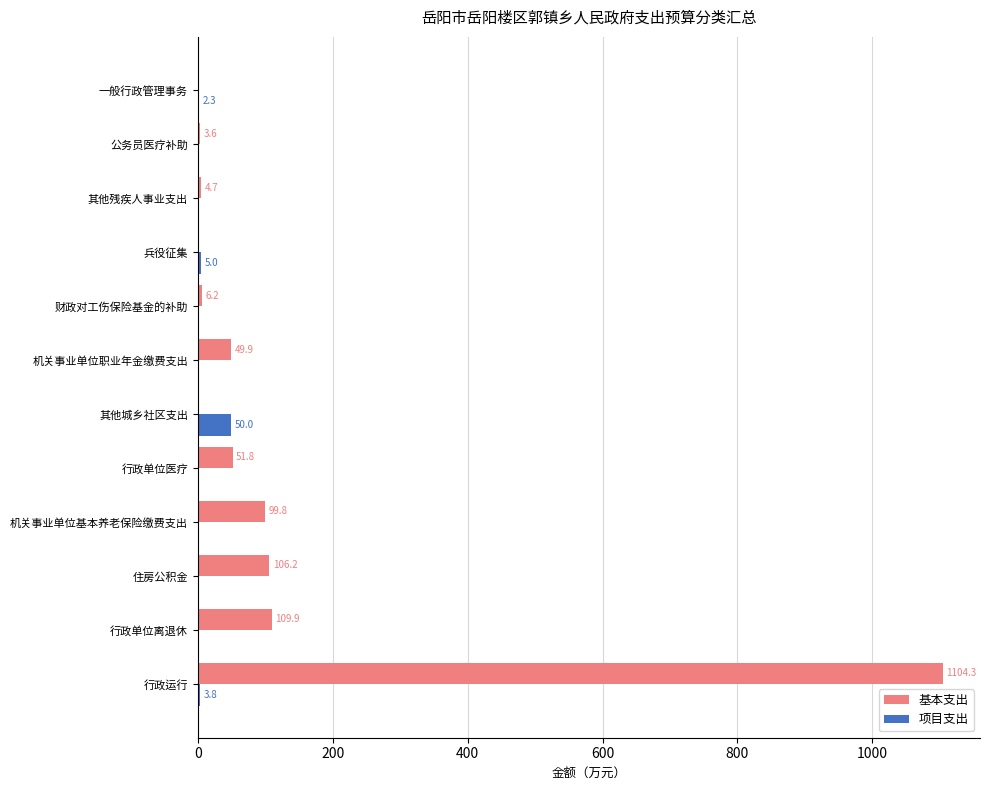

Where is 项目支出 nearest to the value 25?

兵役征集